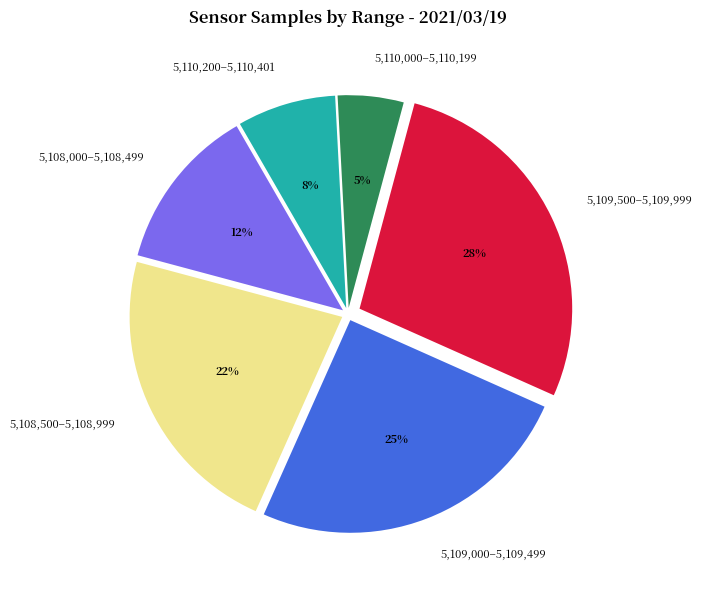

Is there any slice that represents more than half of the pie?

No